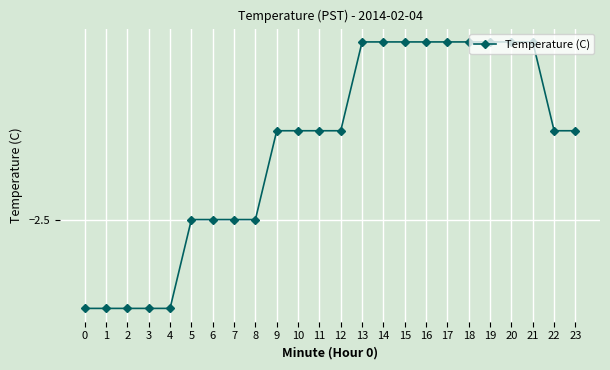

True or false: the data shows -2.3 at 13.

True